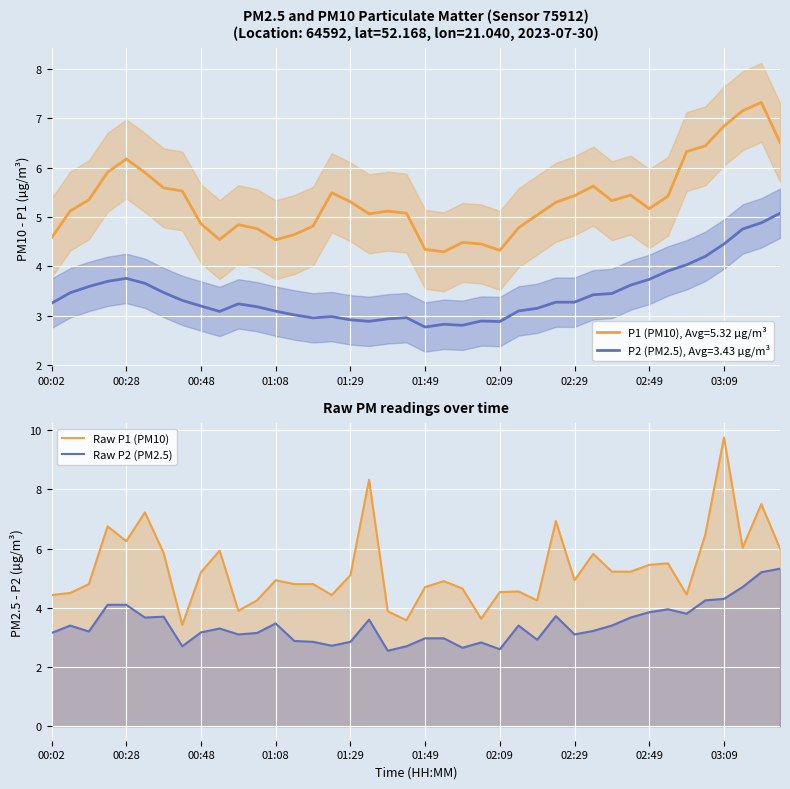

What is the lowest value of the Raw P2 (PM2.5) series?

2.5